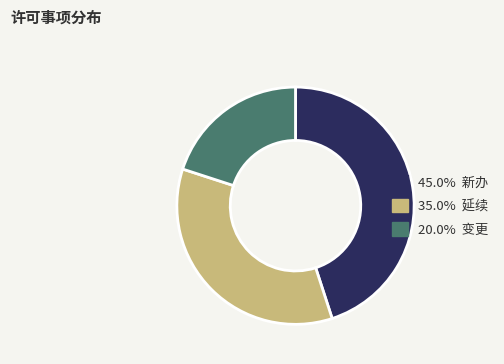

Does any single category account for the majority?

No